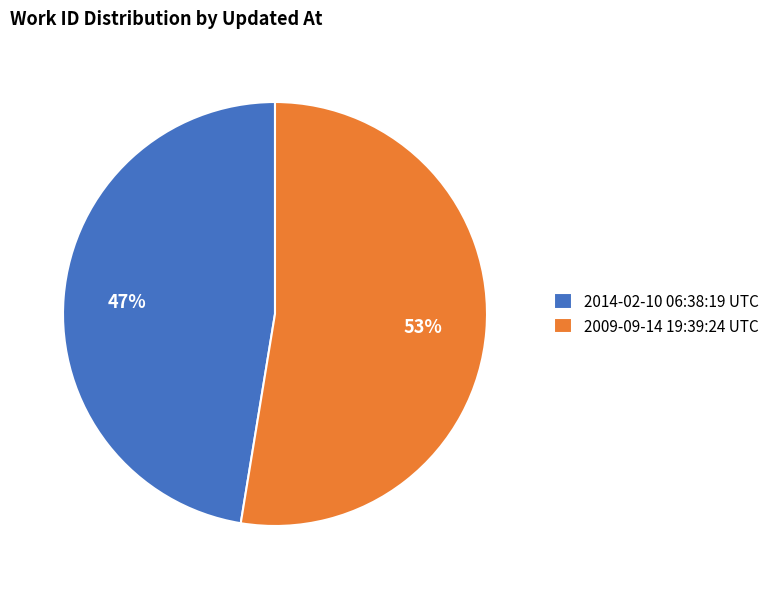

Is it true that 2014-02-10 06:38:19 UTC is 47% of the pie?

True